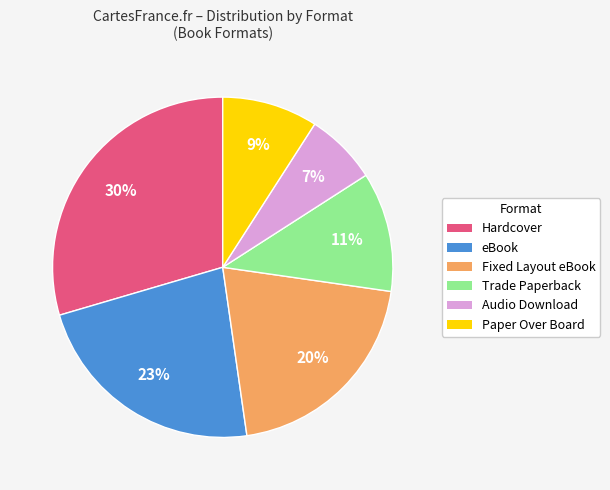

Count the number of slices in the pie.

6